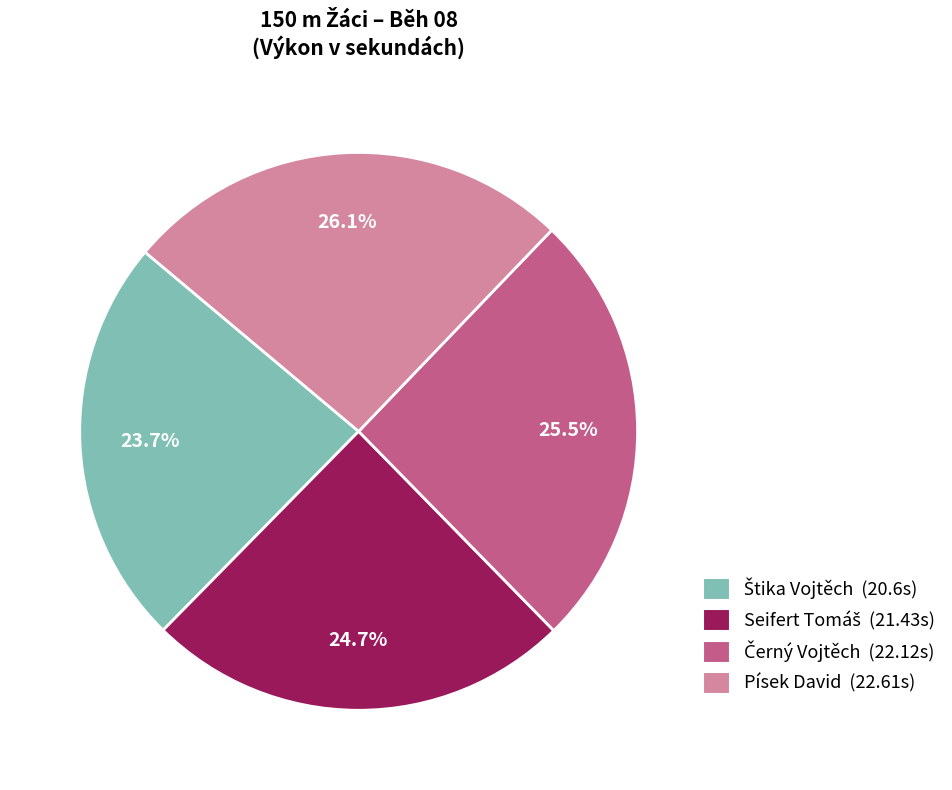

Which category has the biggest portion of the pie?

Písek David